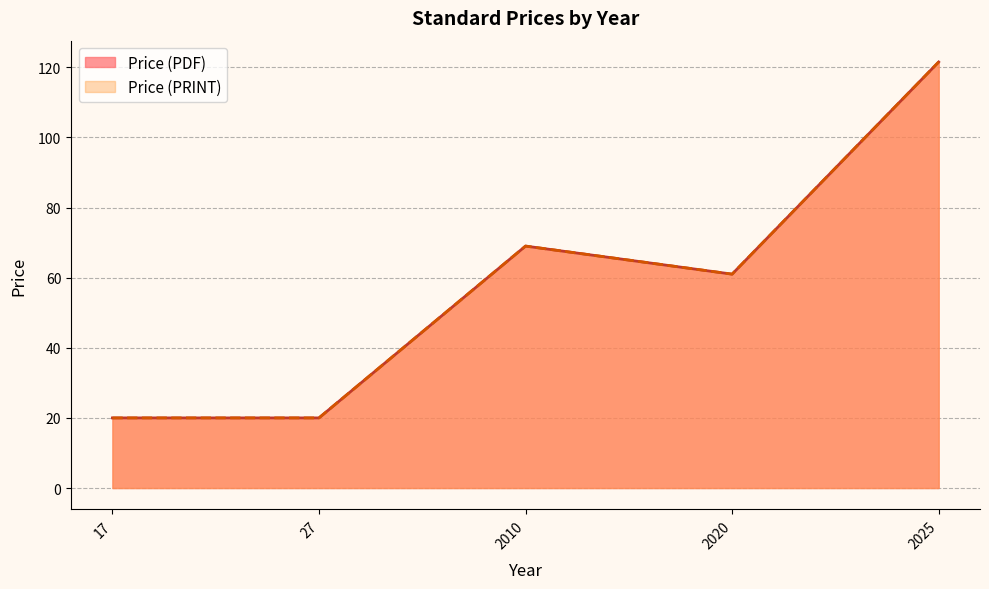

Where is the first local minimum for Price (PDF)?

27